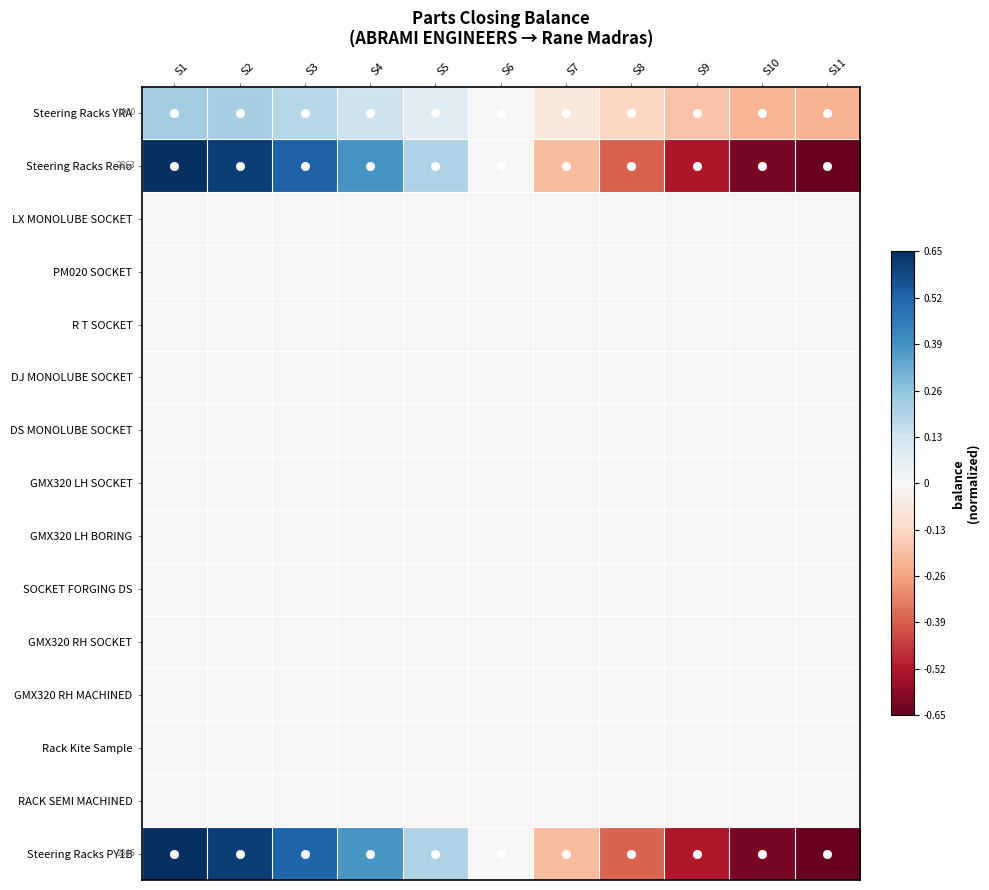

At which category does the chart reach its minimum across all series?

S11